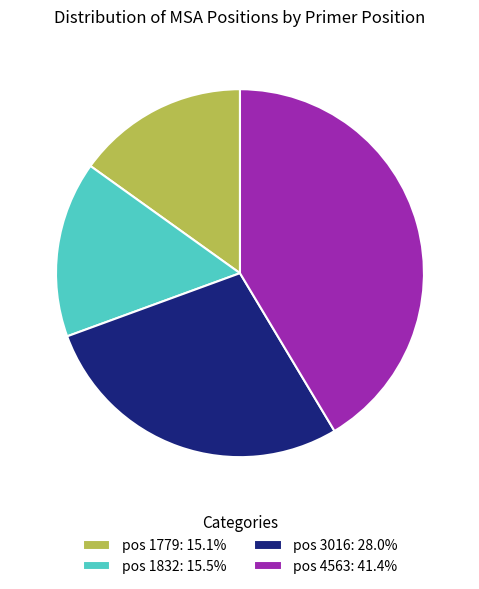

Approximately how many times larger is the value at pos 1779: 15.1% compared to pos 4563: 41.4%?

0.4